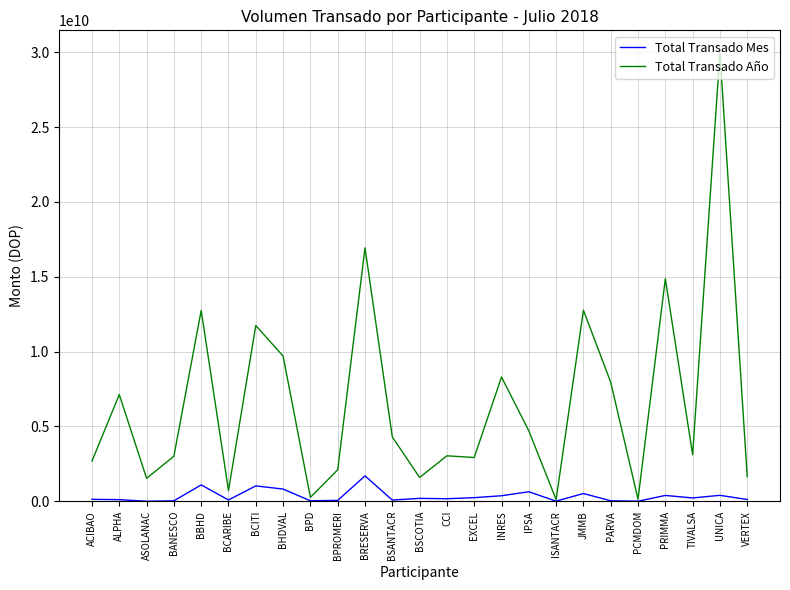

The Total Transado Año series shows 861791861.4 at ACIBAO. True or false?

False